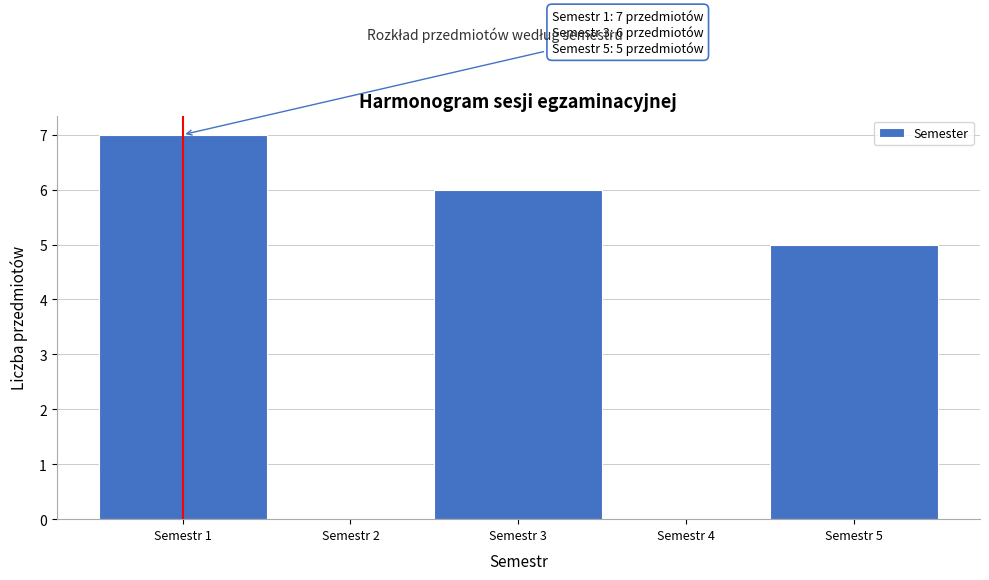

Which range on the x-axis has the tallest bar?

0.5 to 1.5